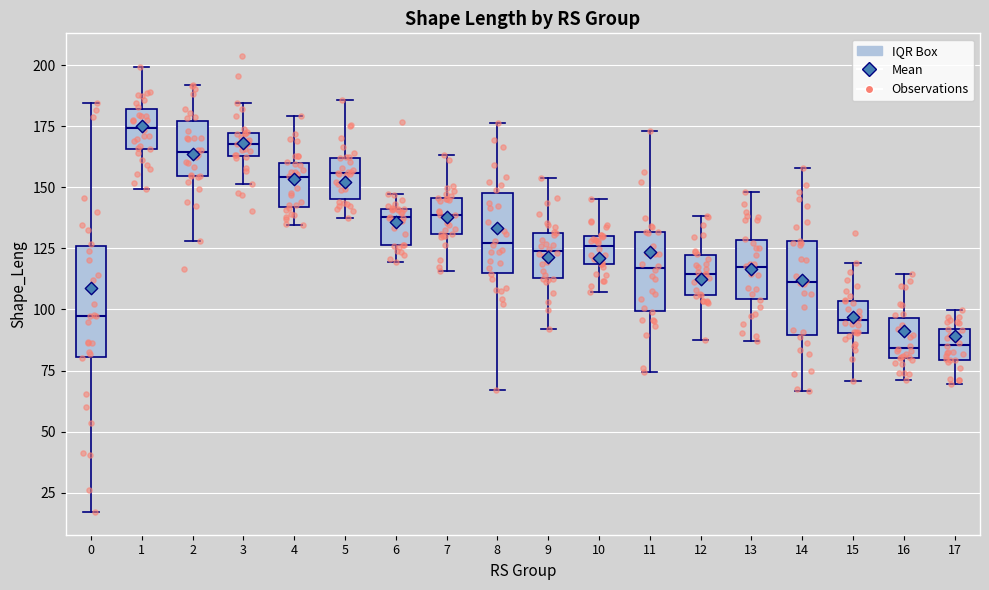

Where is the lower edge of the box at x = 13 on the y-axis? The values are not printed on the chart, so give them approximately, as read against the axis.

105